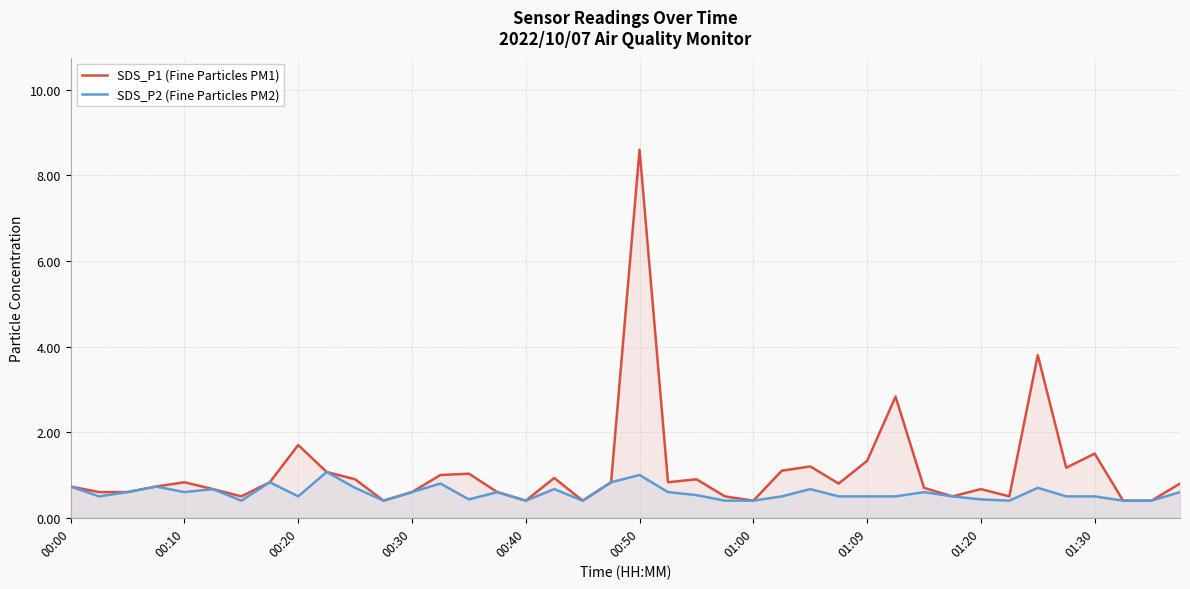

What position from the right is 18?

22